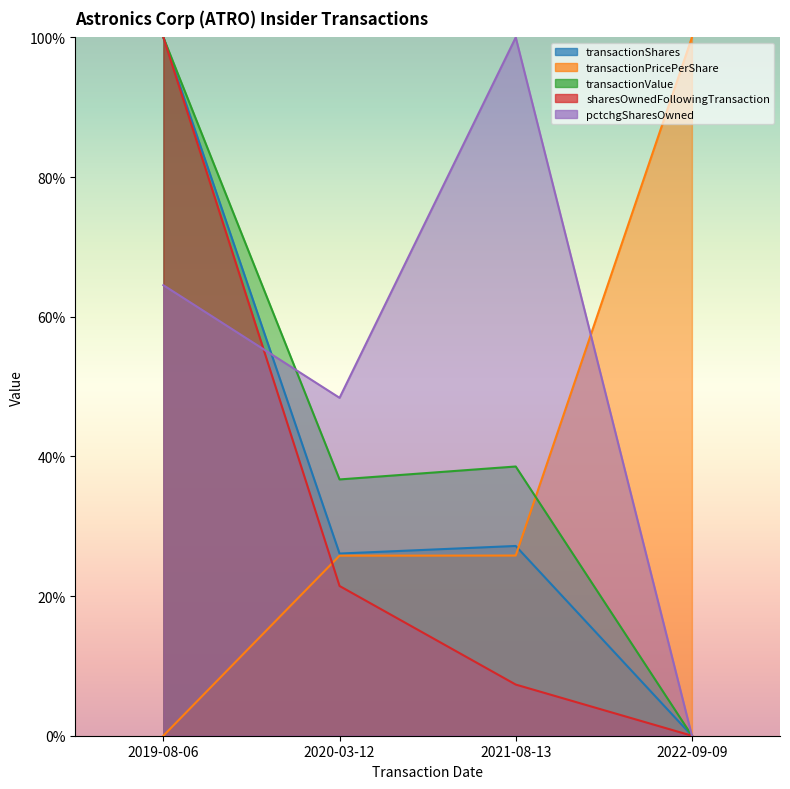

Reading left to right, transcribe all the data shown in this chart.

transactionShares: 2019-08-06=1.0	2020-03-12=0.3	2021-08-13=0.3	2022-09-09=0.0
transactionPricePerShare: 2019-08-06=0.0	2020-03-12=0.3	2021-08-13=0.3	2022-09-09=1.0
transactionValue: 2019-08-06=1.0	2020-03-12=0.4	2021-08-13=0.4	2022-09-09=0.0
sharesOwnedFollowingTransaction: 2019-08-06=1.0	2020-03-12=0.2	2021-08-13=0.1	2022-09-09=0.0
pctchgSharesOwned: 2019-08-06=0.6	2020-03-12=0.5	2021-08-13=1.0	2022-09-09=0.0